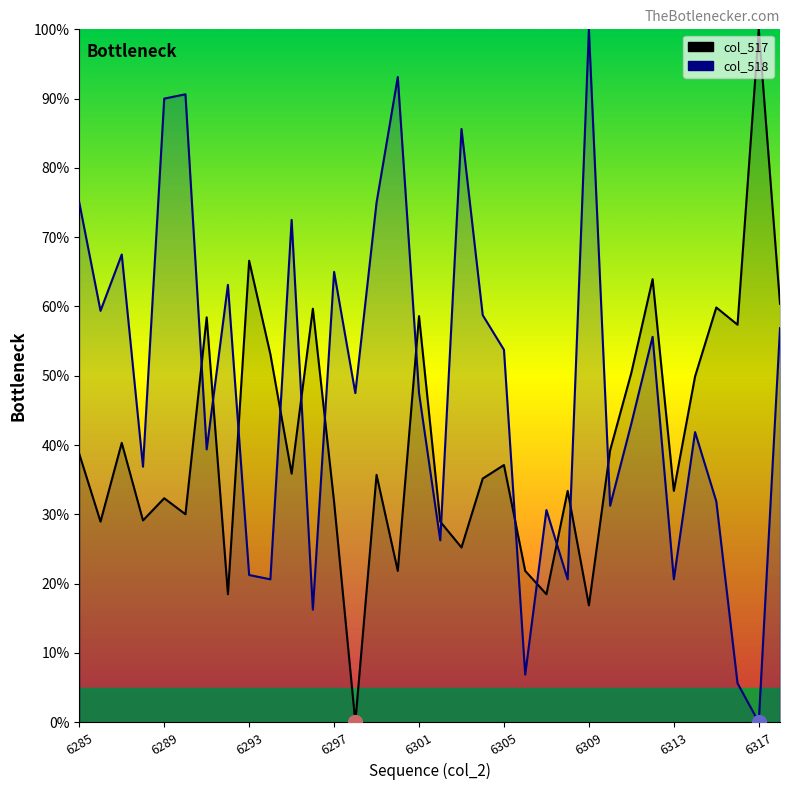

How many interior local valleys does the col_518 (normalized) series have?

12